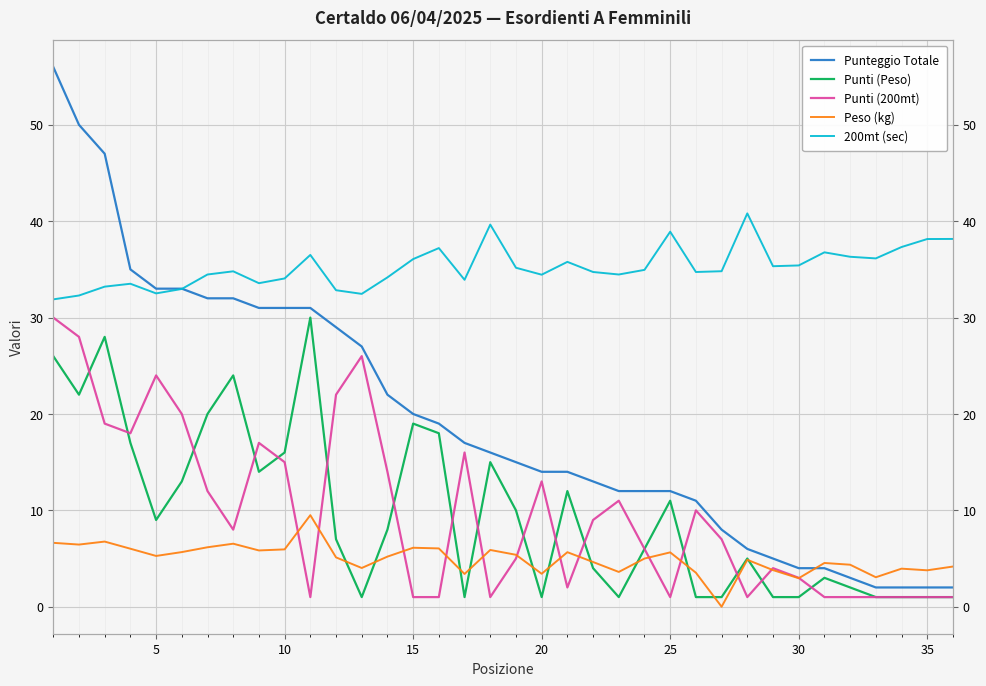

Reading left to right, list all the values displayed in this chart.

Punteggio Totale: 56.0	50.0	47.0	35.0	33.0	33.0	32.0	32.0	31.0	31.0	31.0	29.0	27.0	22.0	20.0	19.0	17.0	16.0	15.0	14.0	14.0	13.0	12.0	12.0	12.0	11.0	8.0	6.0	5.0	4.0	4.0	3.0	2.0	2.0	2.0	2.0
Punti (Peso): 26.0	22.0	28.0	17.0	9.0	13.0	20.0	24.0	14.0	16.0	30.0	7.0	1.0	8.0	19.0	18.0	1.0	15.0	10.0	1.0	12.0	4.0	1.0	6.0	11.0	1.0	1.0	5.0	1.0	1.0	3.0	2.0	1.0	1.0	1.0	1.0
Punti (200mt): 30.0	28.0	19.0	18.0	24.0	20.0	12.0	8.0	17.0	15.0	1.0	22.0	26.0	14.0	1.0	1.0	16.0	1.0	5.0	13.0	2.0	9.0	11.0	6.0	1.0	10.0	7.0	1.0	4.0	3.0	1.0	1.0	1.0	1.0	1.0	1.0
Peso (kg): 6.6	6.5	6.8	6.0	5.3	5.7	6.2	6.5	5.8	6.0	9.5	5.1	4.0	5.2	6.1	6.0	3.4	5.9	5.4	3.4	5.7	4.6	3.6	5.0	5.6	3.5	0.0	4.9	3.8	3.0	4.5	4.4	3.1	4.0	3.8	4.2
200mt (sec): 31.9	32.3	33.2	33.5	32.5	33.0	34.5	34.8	33.6	34.1	36.5	32.8	32.5	34.2	36.1	37.2	33.9	39.6	35.2	34.5	35.8	34.7	34.5	35.0	38.9	34.7	34.8	40.8	35.3	35.4	36.8	36.3	36.1	37.3	38.1	38.2